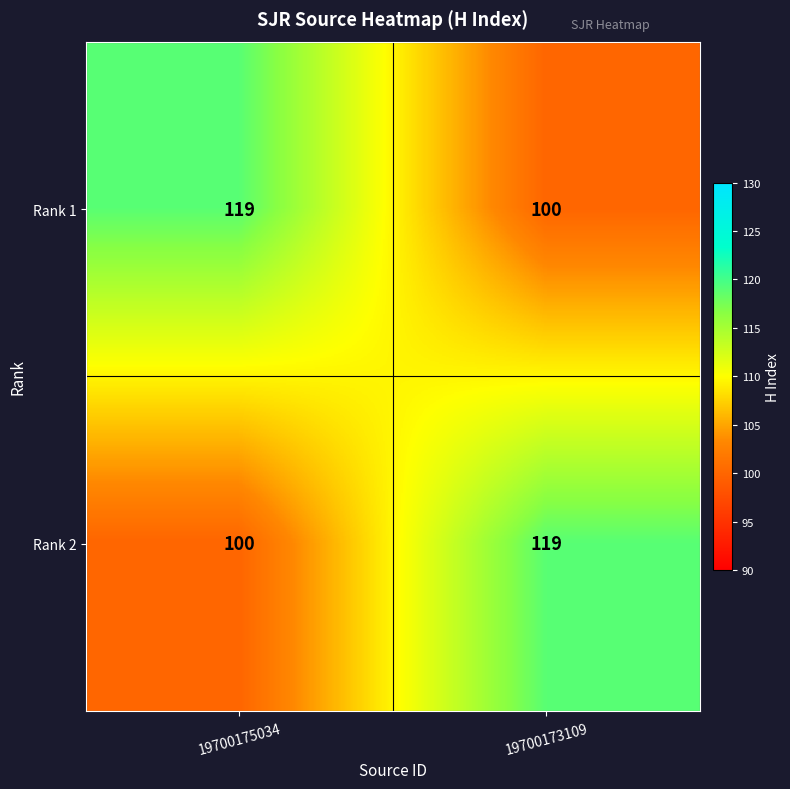

What is the maximum value for Rank 1?

119